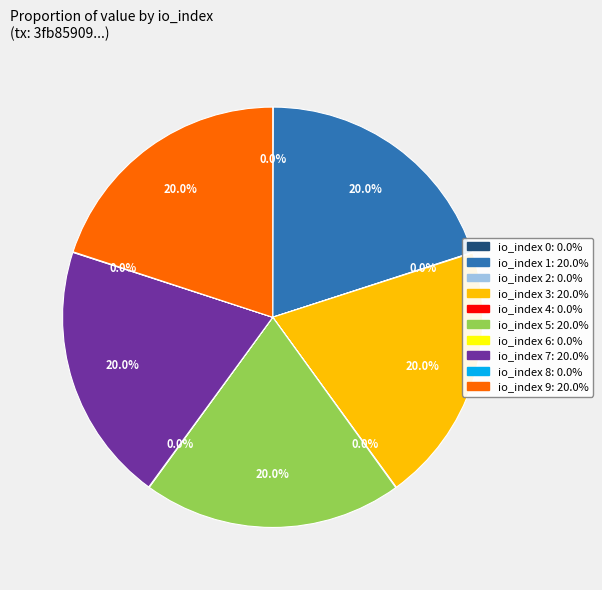

Approximately how many times larger is the value at io_index 1 compared to io_index 7?

1.0